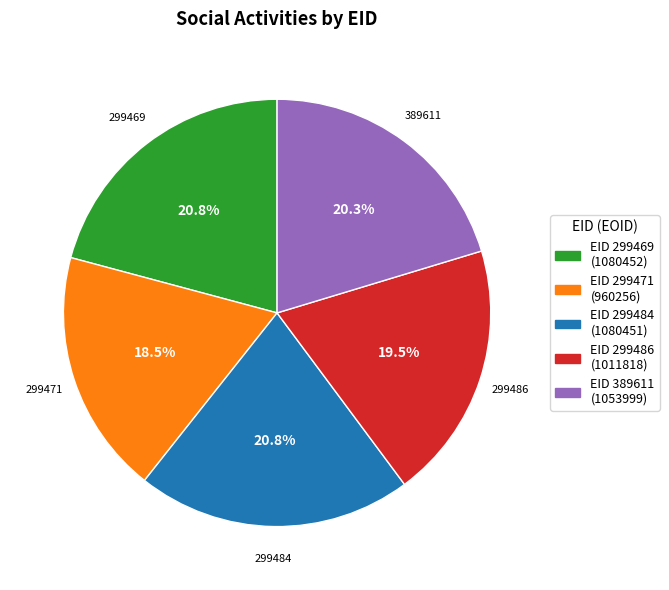

Is there a majority slice in this chart?

No